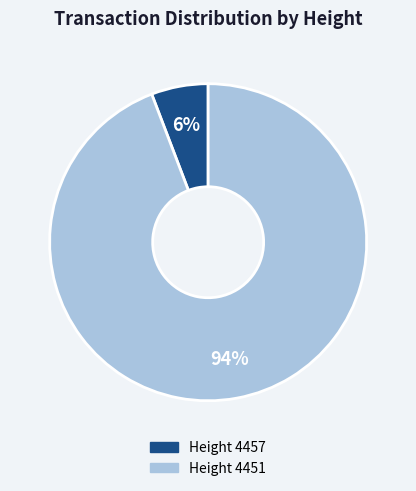

To the nearest percent, what is the average slice percentage?

50%